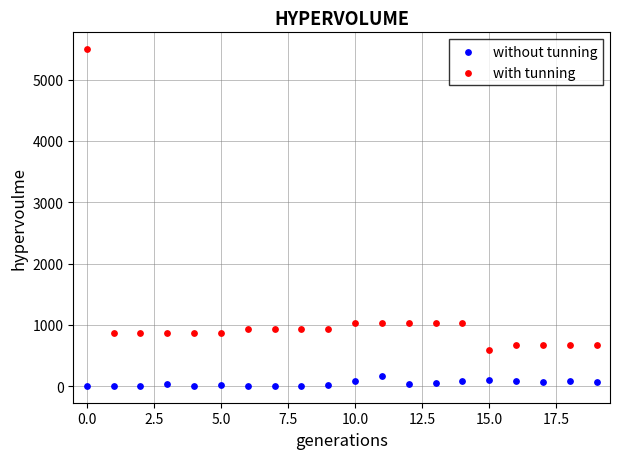

Which series contains the highest Y value?

with tunning